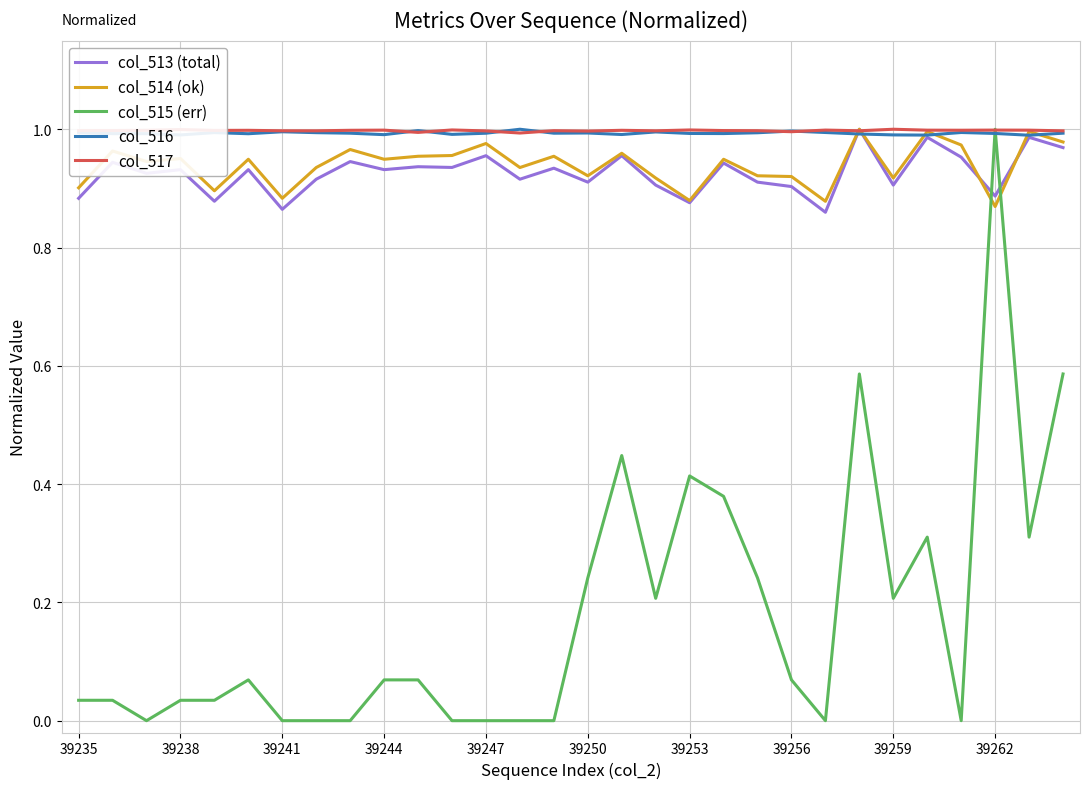

True or false: col_513 (total) and col_515 (err) intersect in this chart.

True